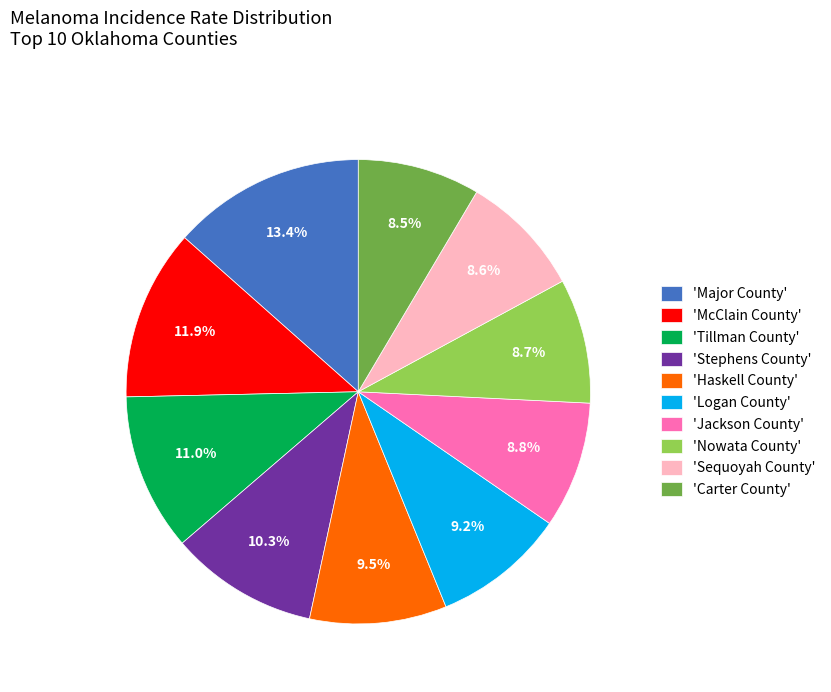

Does 'Carter County' represent more than half of the total?

No